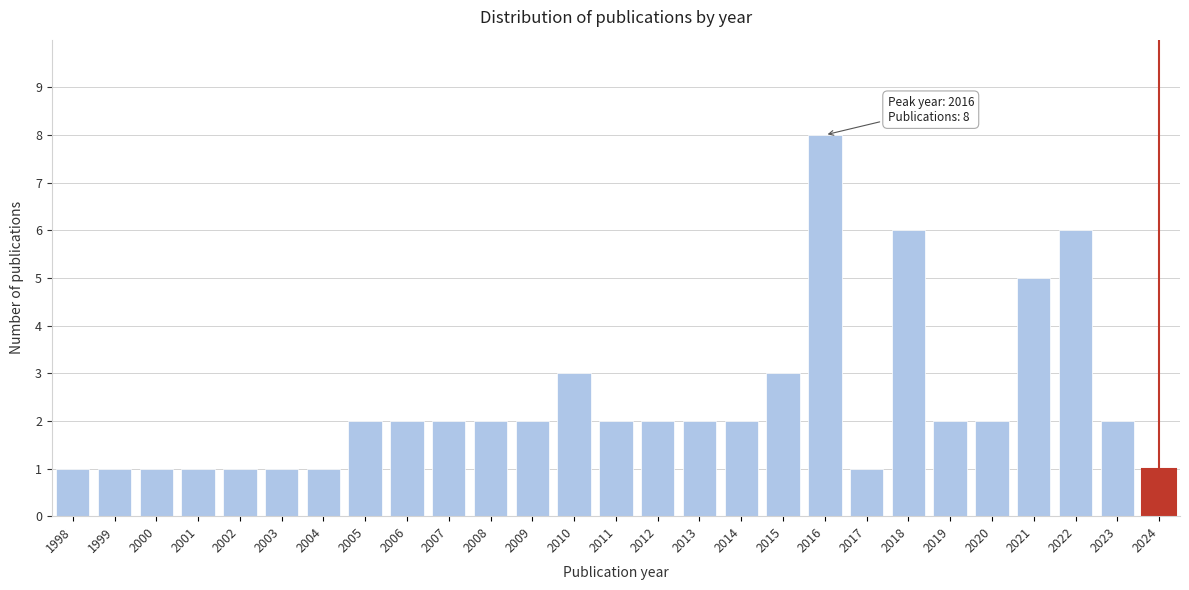

Reading left to right, list all the values displayed in this chart.

1	1	1	1	1	1	1	2	2	2	2	2	3	2	2	2	2	3	8	1	6	2	2	5	6	2	1